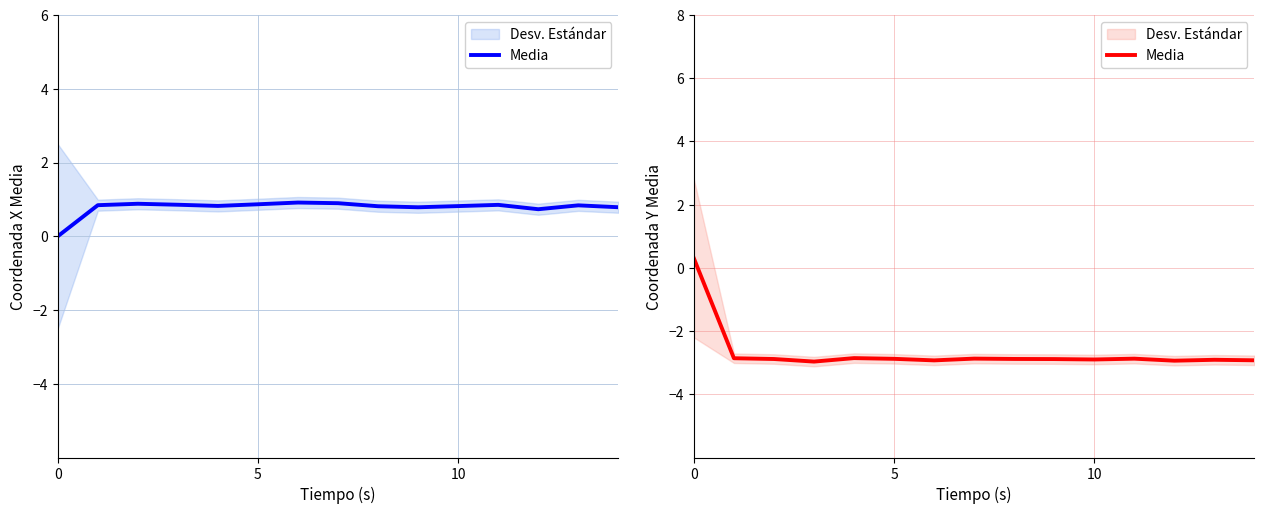

Read the value at 13.

-2.9